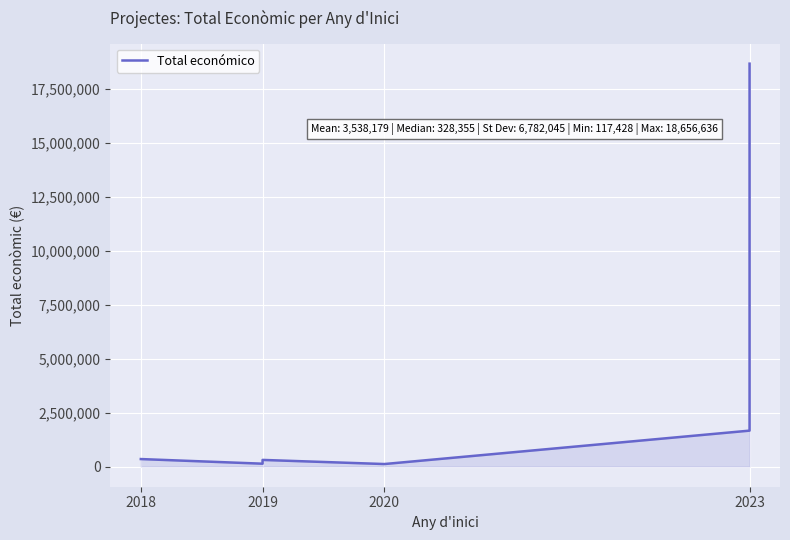

Where is the first local minimum?

2019